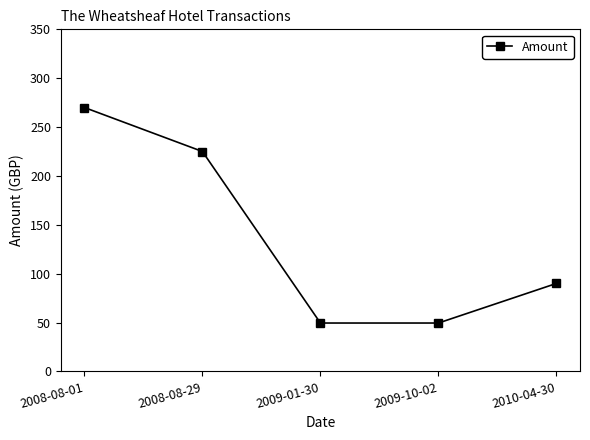

Between 2009-01-30 and 2010-04-30, which is larger?

2010-04-30